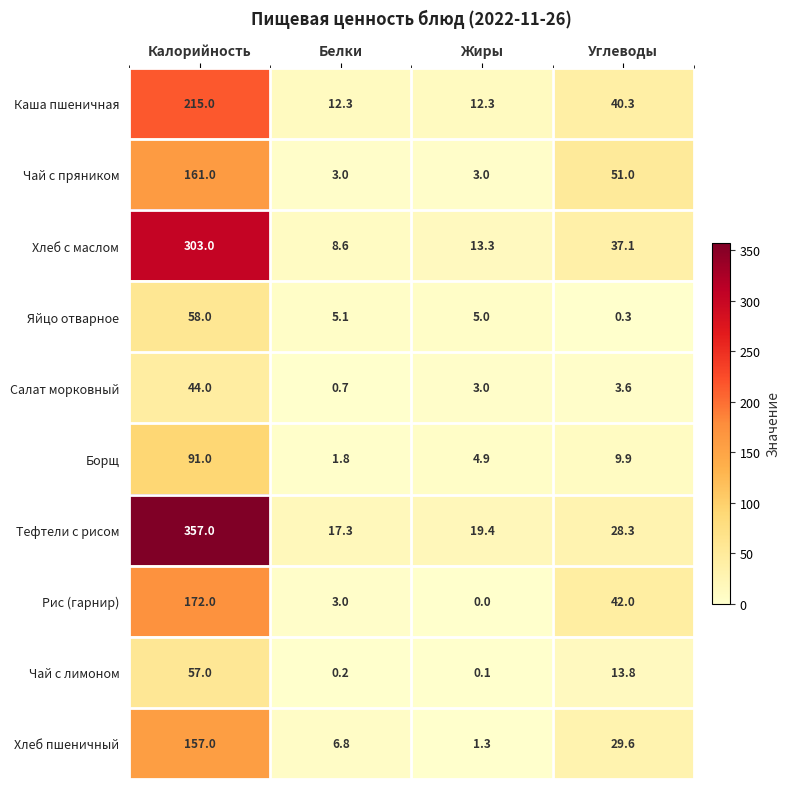

Which category has the lowest value across all series?

Жиры